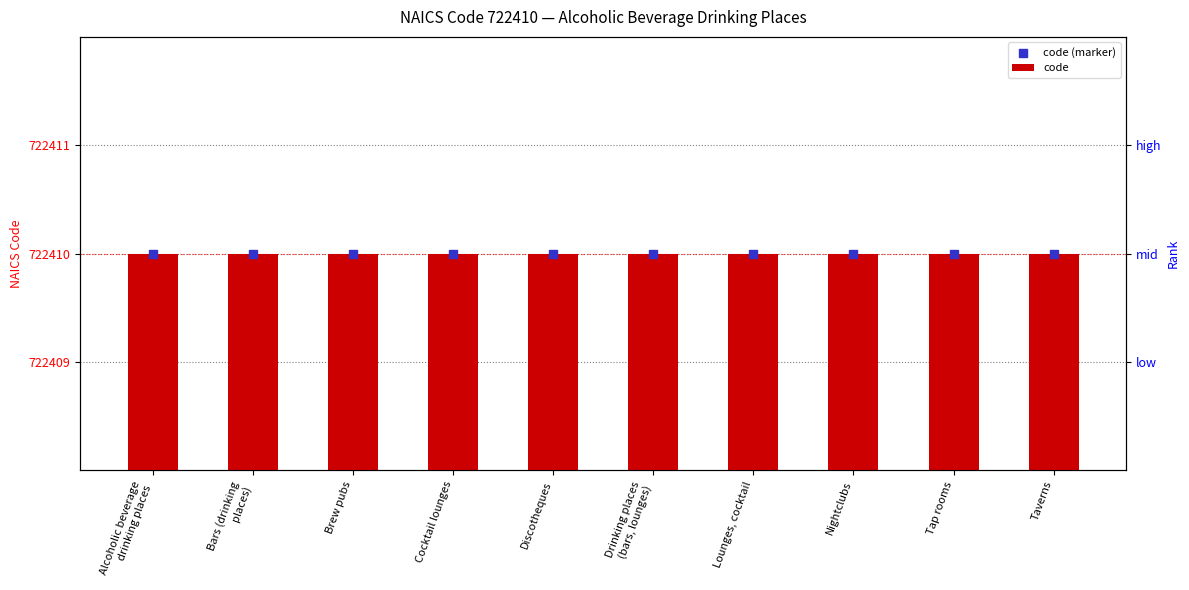

Which series contains the highest Y value?

code (marker)